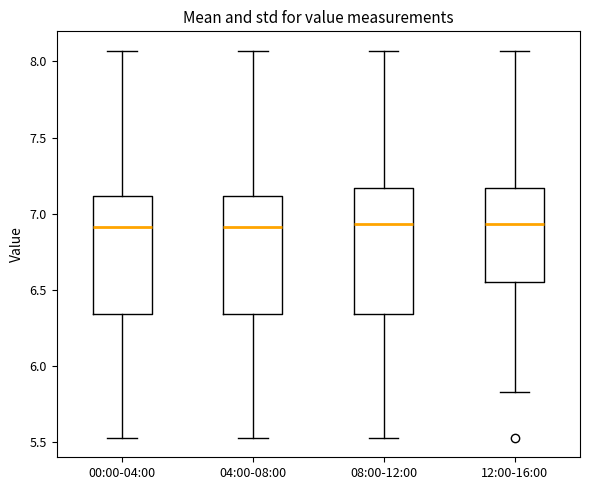

Where does the lower whisker of the box for 00:00-04:00 end on the y-axis? The values are not printed on the chart, so give them approximately, as read against the axis.

5.55